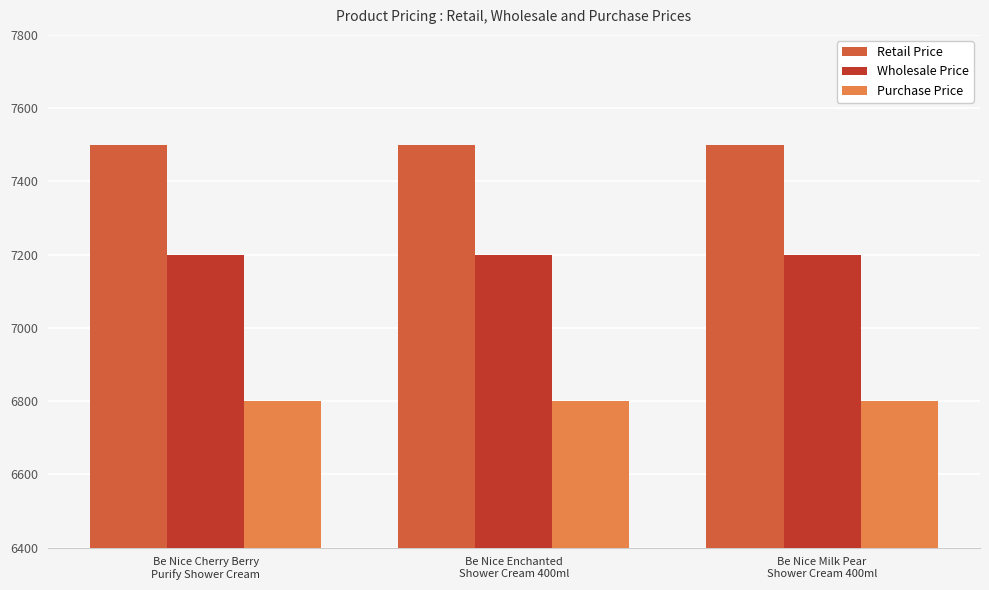

At how many categories does at least one series exceed 7359?

3